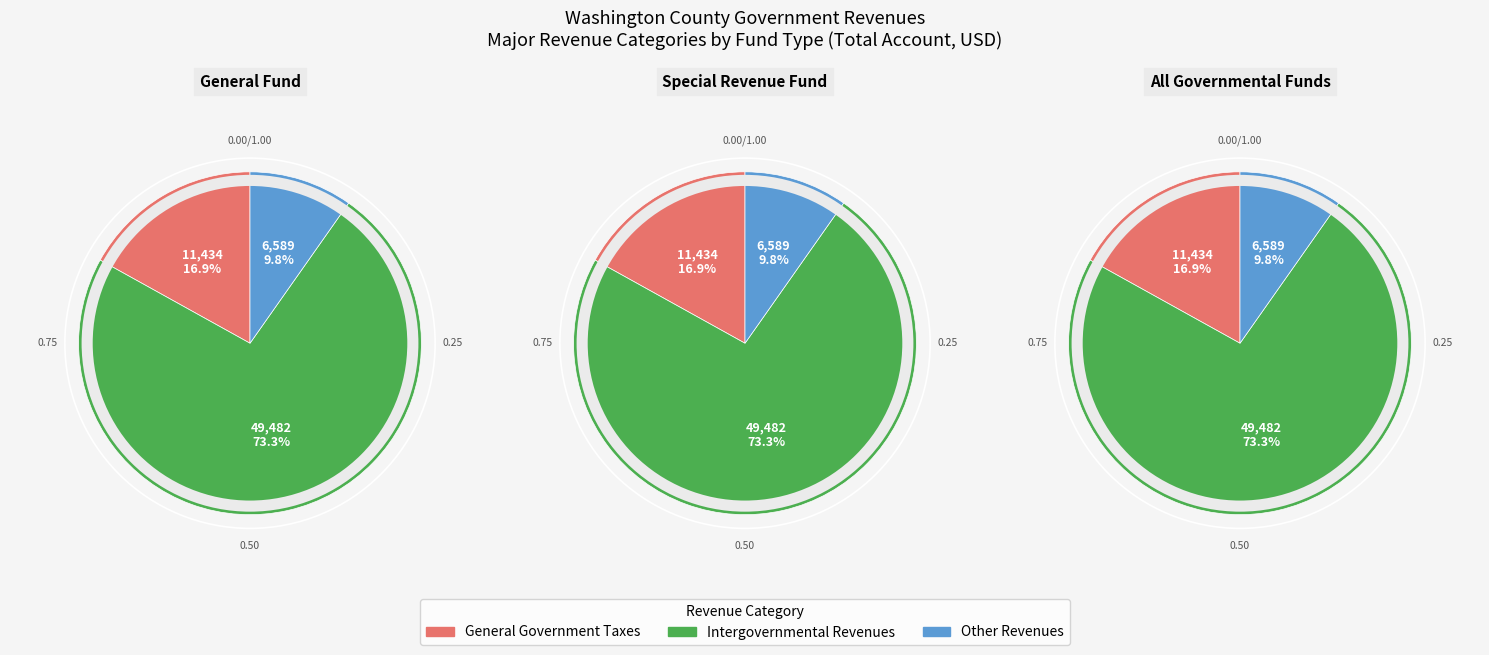

Does Charges for Services account for over 50% of the chart?

No